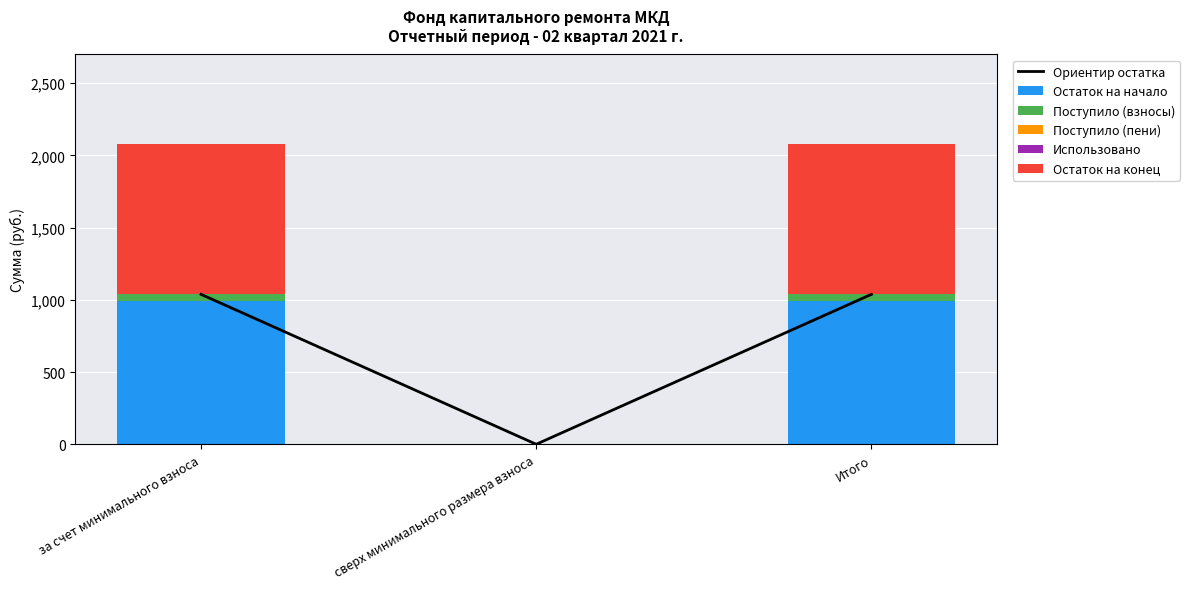

What is the label of the 3rd bar from the right?

за счет минимального взноса